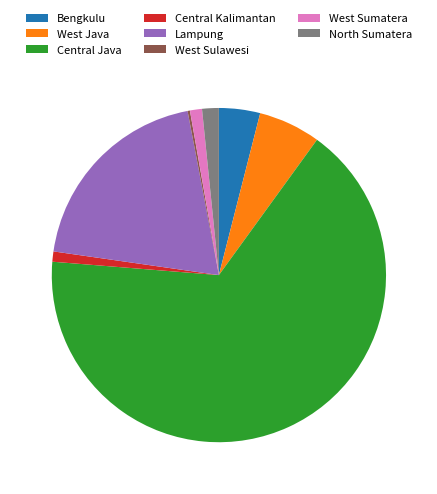

Is there any slice that represents more than half of the pie?

Yes